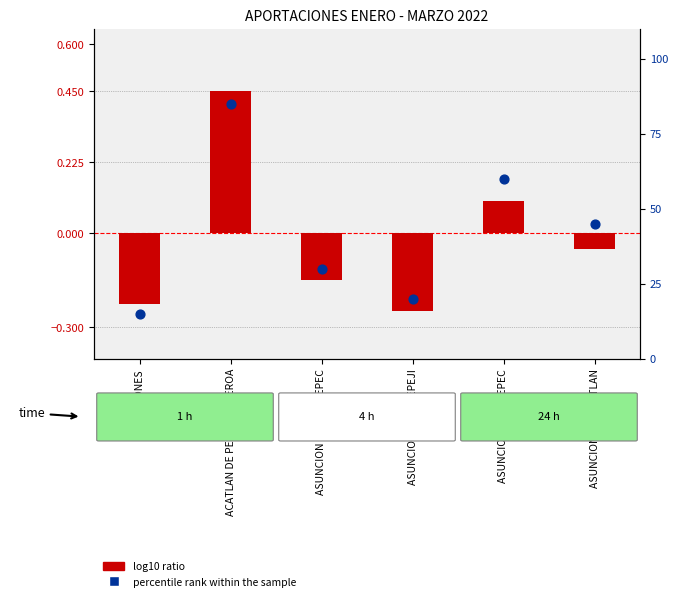

Which series reaches the maximum Y coordinate?

percentile rank within the sample